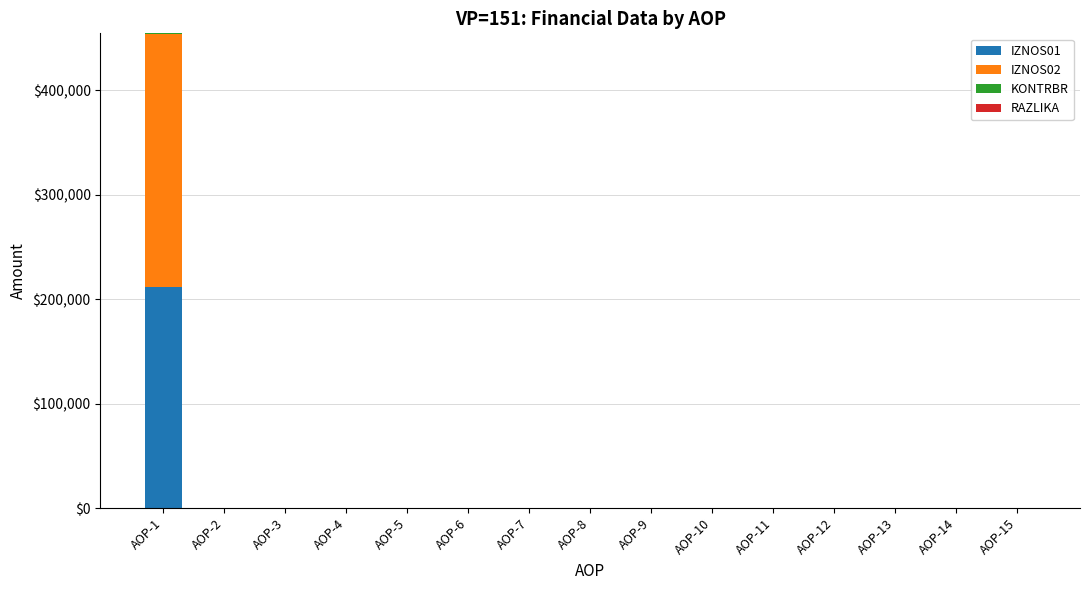

What is the highest value of the IZNOS01 series?

211854.5